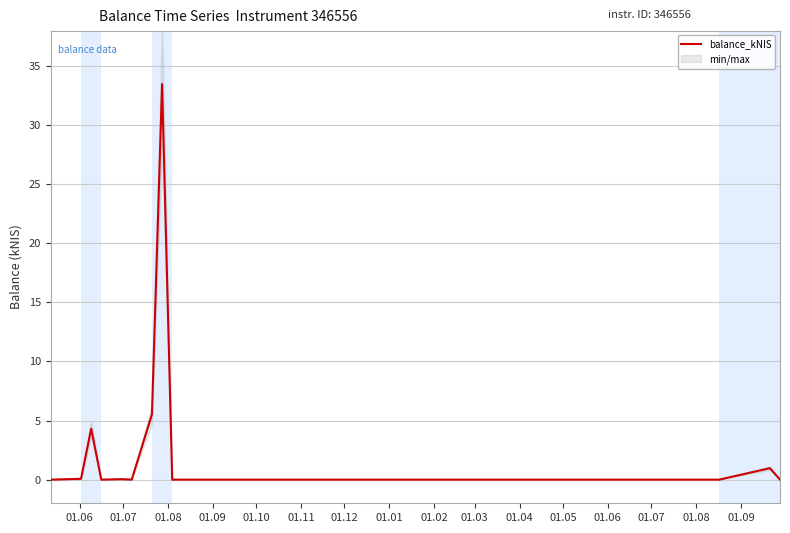

Is this an area chart (filled region under the line)?

No